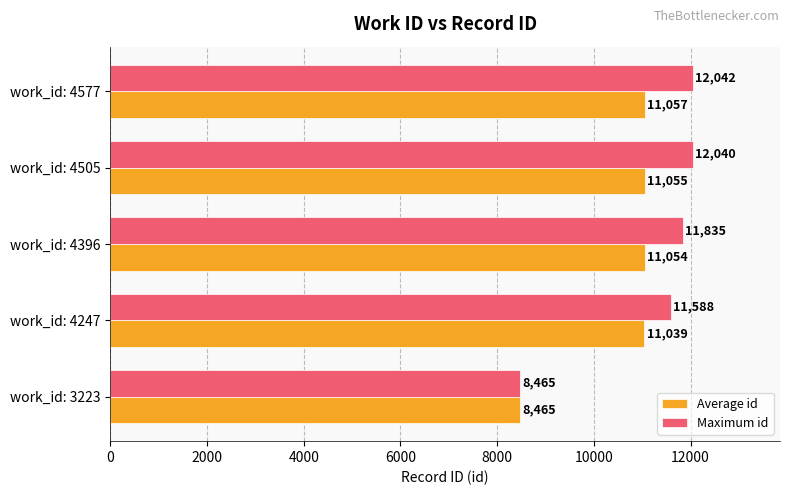

What is the sum of all Average id values?

52670